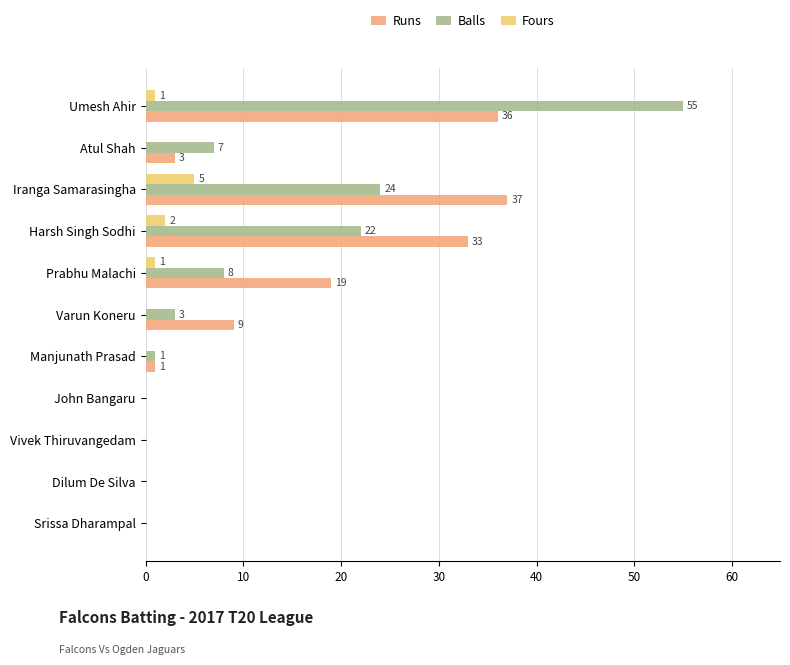

The Runs series shows 37 at Iranga Samarasingha. True or false?

True